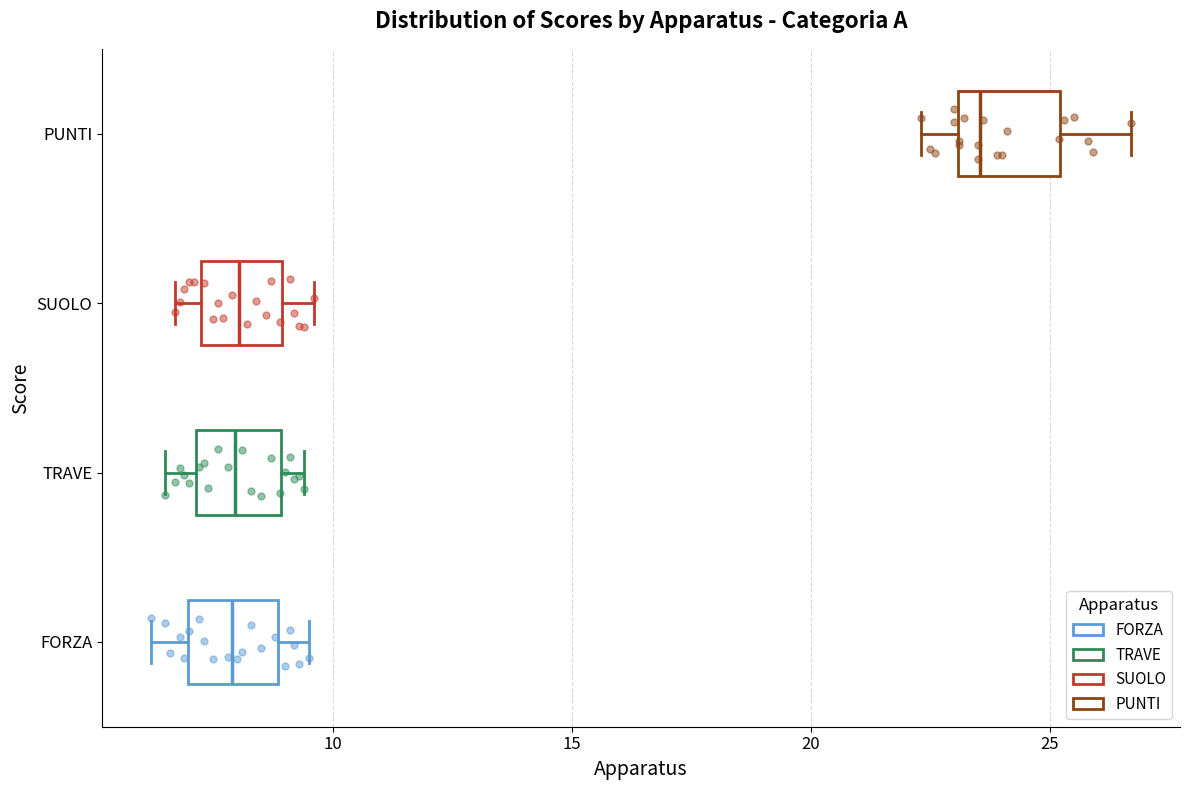

Reading bottom to top, transcribe this box plot: for each box, give where its median line is, the range the box spans, and where its two whiskers end, as read against the x-axis. The values are not printed on the chart, so give them approximately, as read against the axis.

FORZA: median 8.0, box 7.0 to 9.0, whiskers 6.0 to 9.5
TRAVE: median 8.0, box 7.0 to 9.0, whiskers 6.5 to 9.5
SUOLO: median 8.0, box 7.5 to 9.0, whiskers 6.5 to 9.5
PUNTI: median 23.5, box 23.0 to 25.0, whiskers 22.5 to 26.5